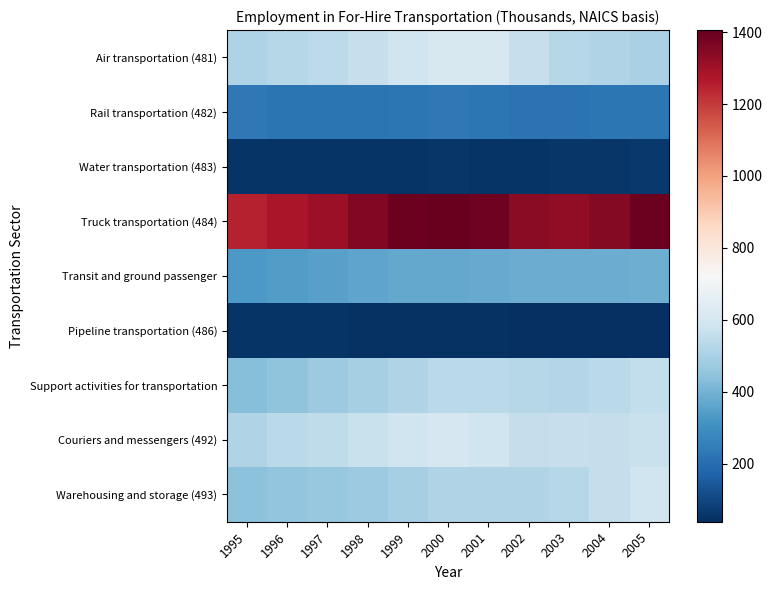

What is the difference between the highest and lowest values at 1995?

1198